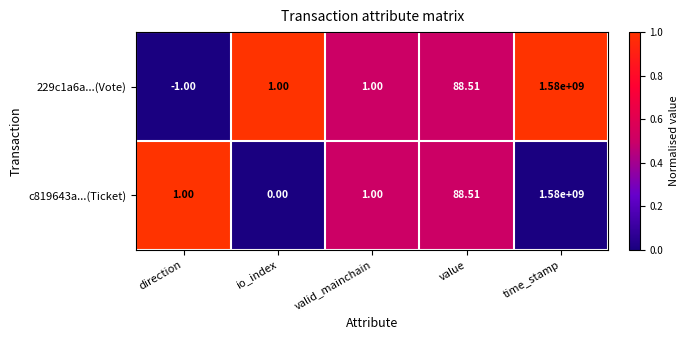

Which label corresponds to the smallest value in the chart?

direction